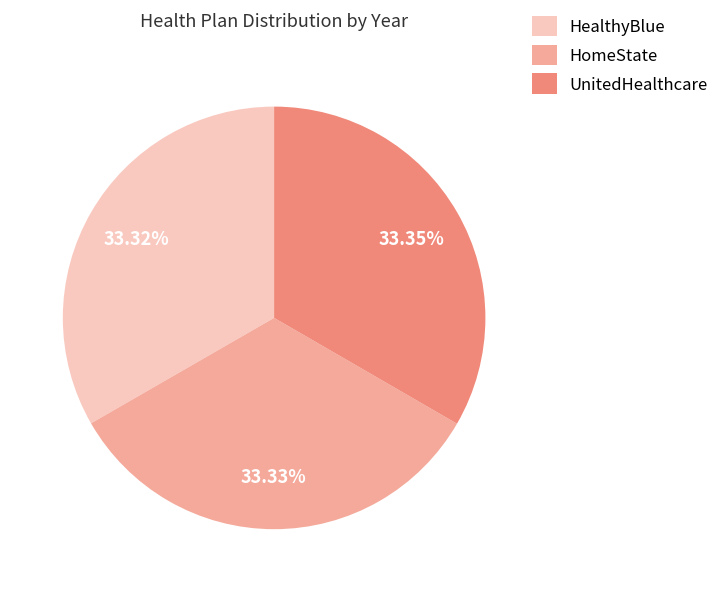

To the nearest percent, what portion does HomeState represent?

33%